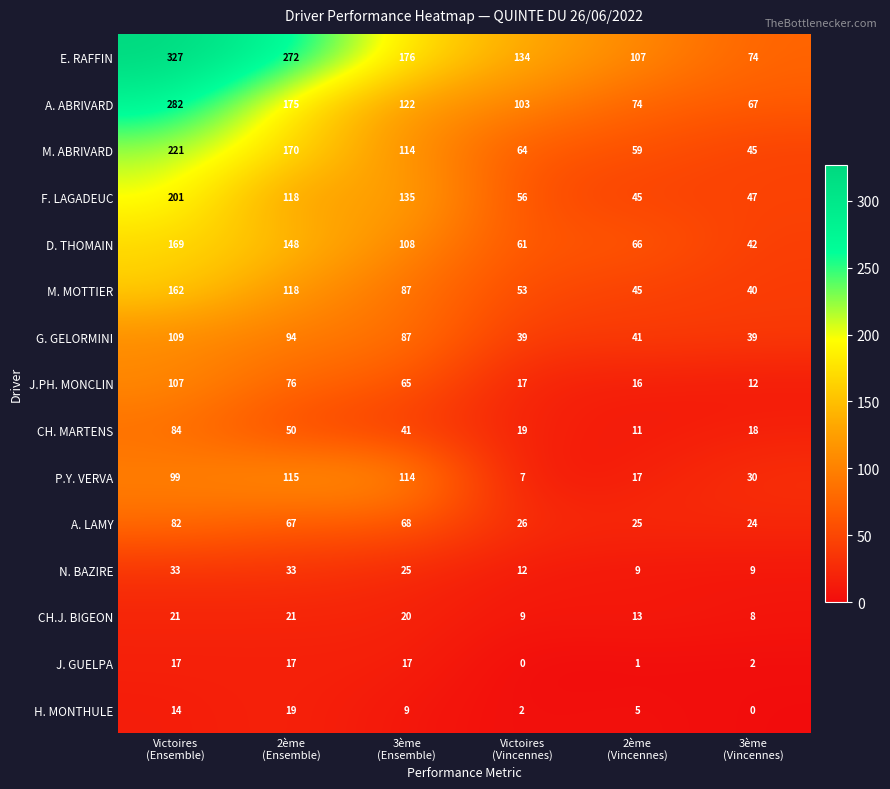

What is the total value across all series at 2ème
(Vincennes)?

534